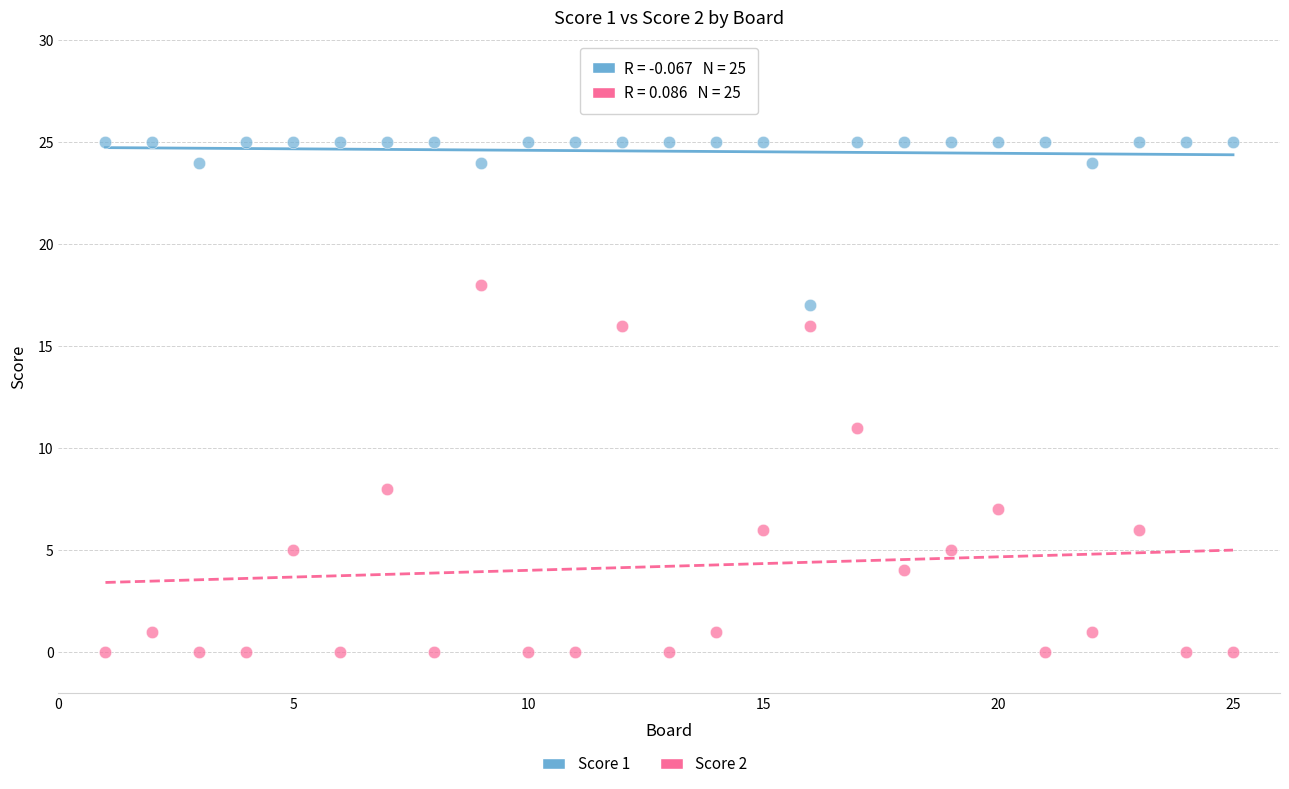

Which series reaches the minimum Y coordinate?

Score 2